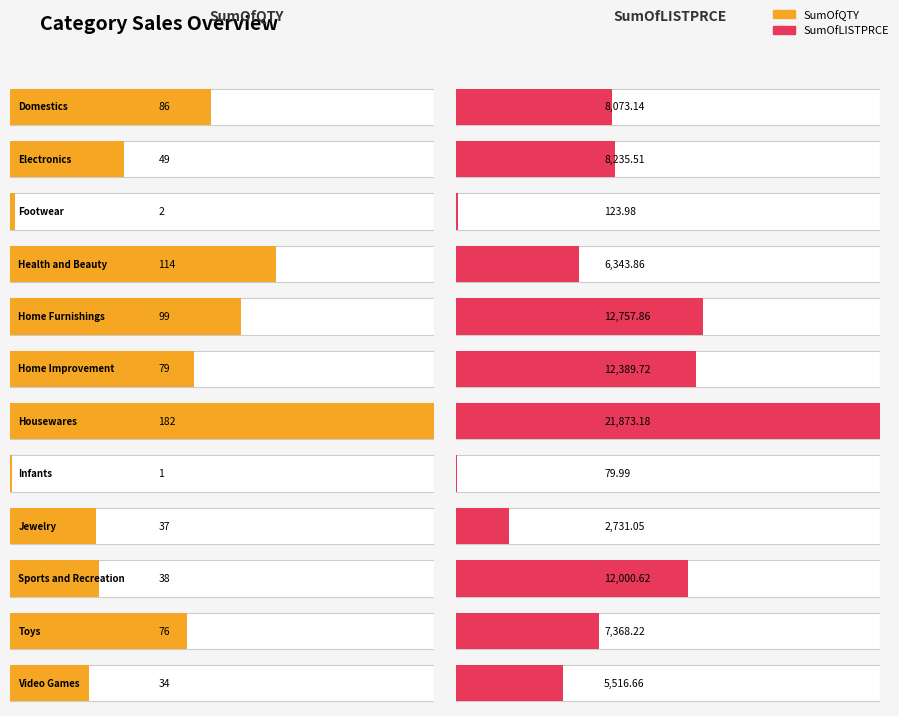

At how many categories does at least one series exceed 6884?

7